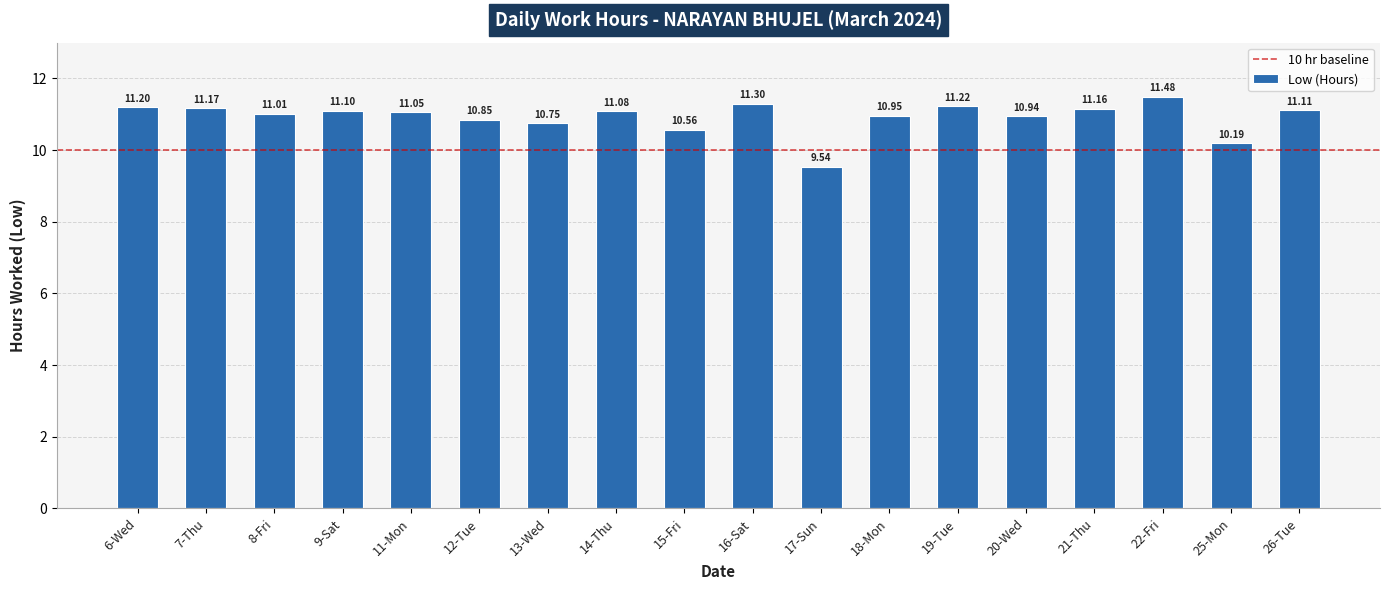

How many bars are there in total?

18